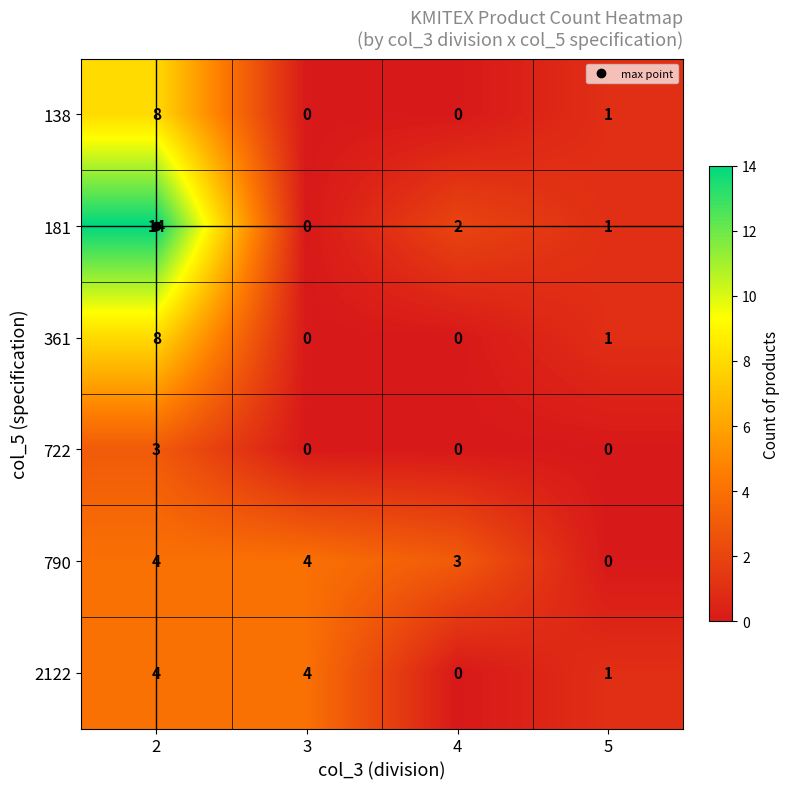

List the labels in order of 181 value, largest first.

2, 4, 5, 3